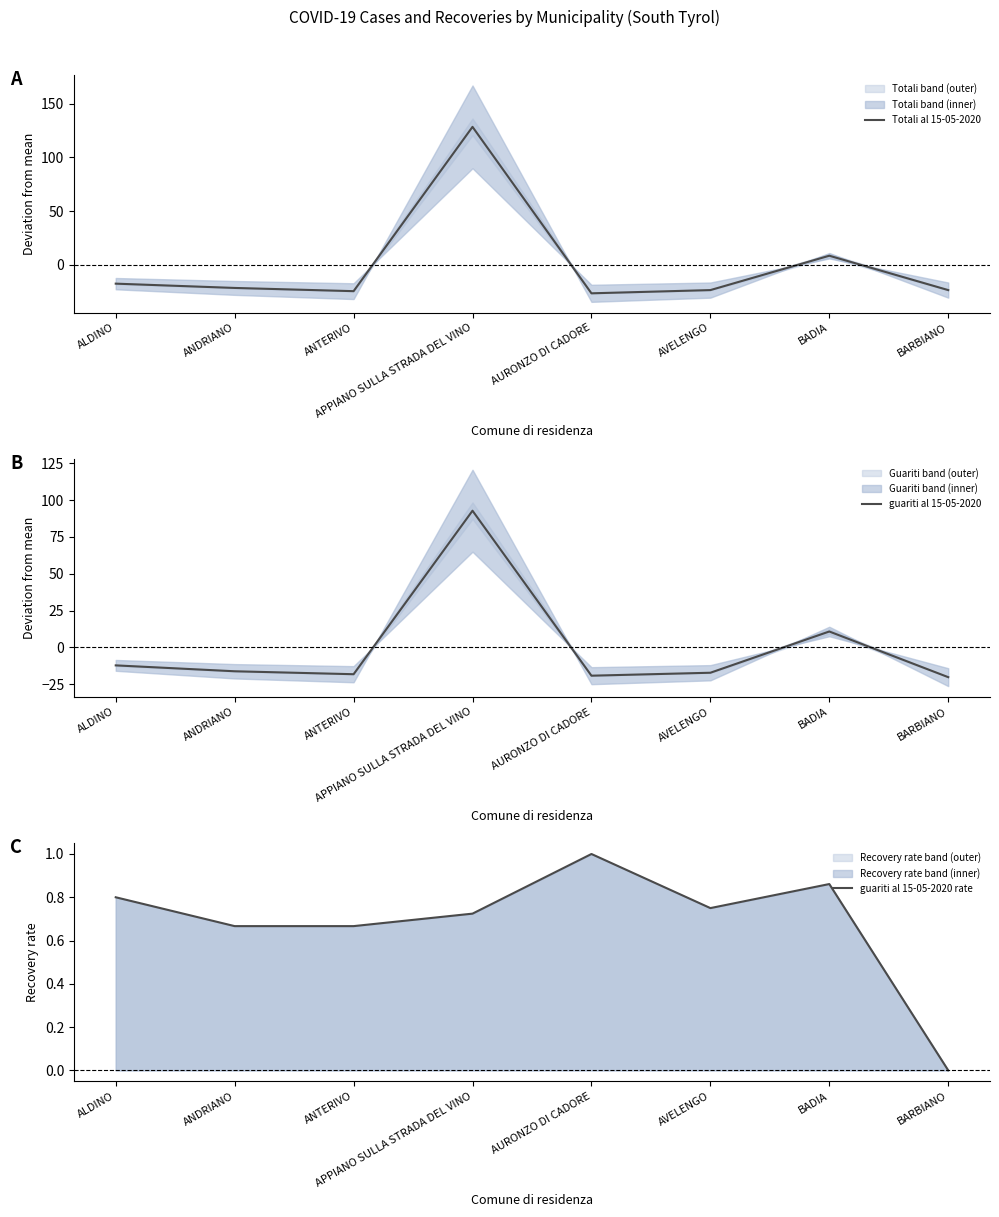

Where do guariti al 15-05-2020 and guariti al 15-05-2020 rate first cross each other?

ANTERIVO and APPIANO SULLA STRADA DEL VINO